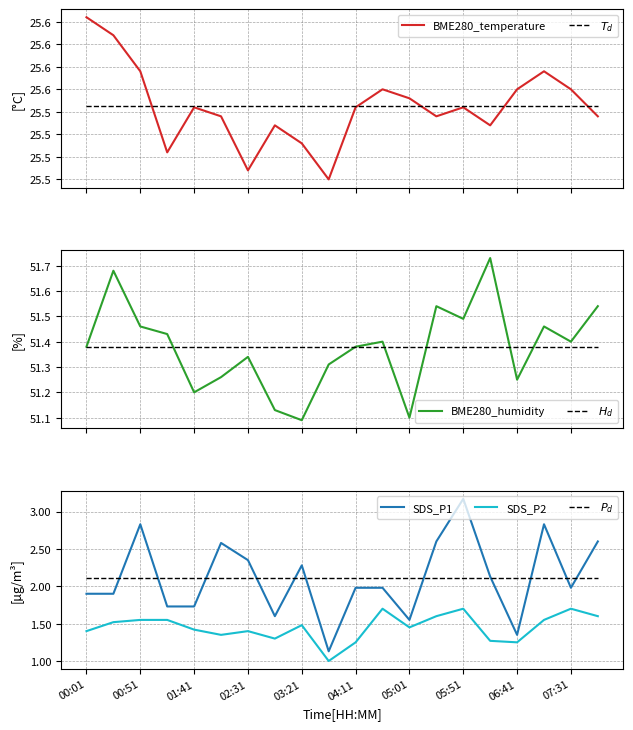

At which category does SDS_P2 reach its first local valley?

02:06